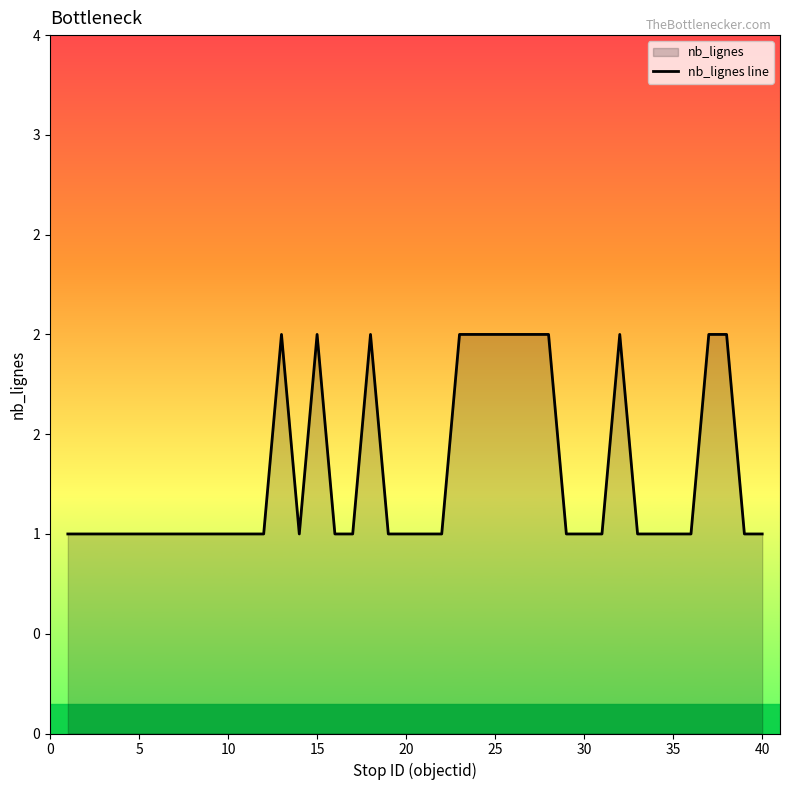

Count the number of data series in this chart.

1